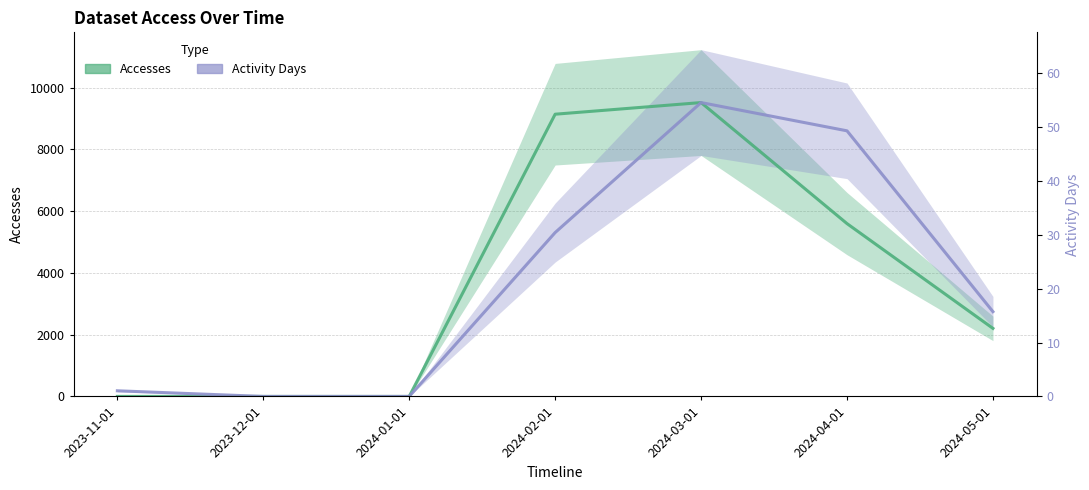

Between 2024-03-01 and 2024-05-01, which is larger?

2024-03-01